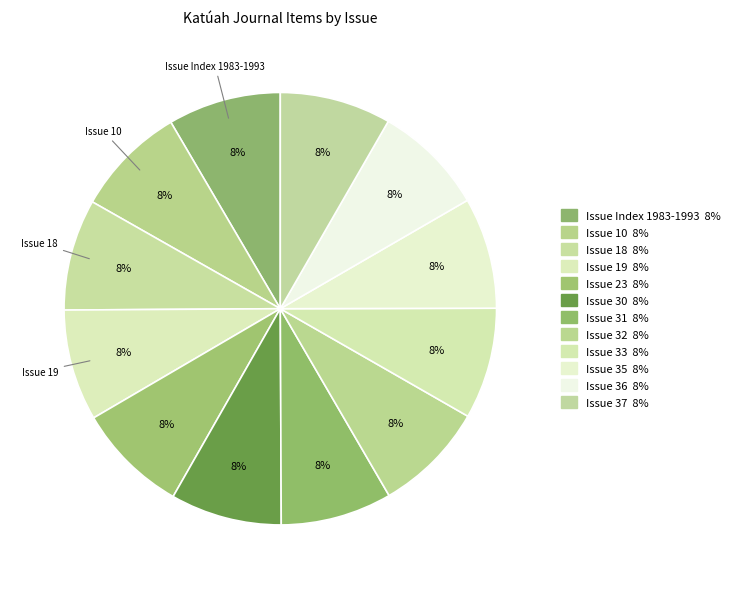

Which category has the biggest portion of the pie?

Issue Index 1983-1993